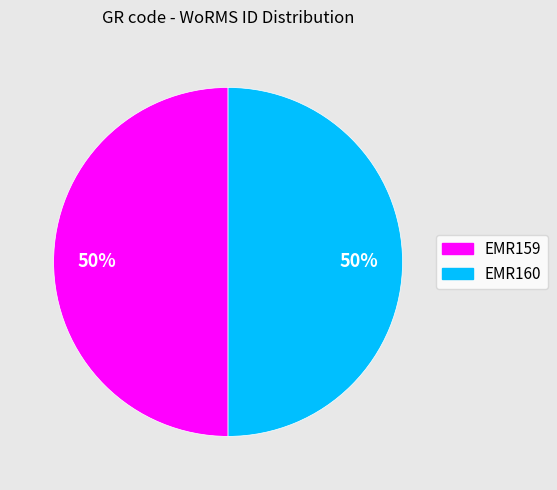

The EMR159 slice represents 50% of the pie. True or false?

True